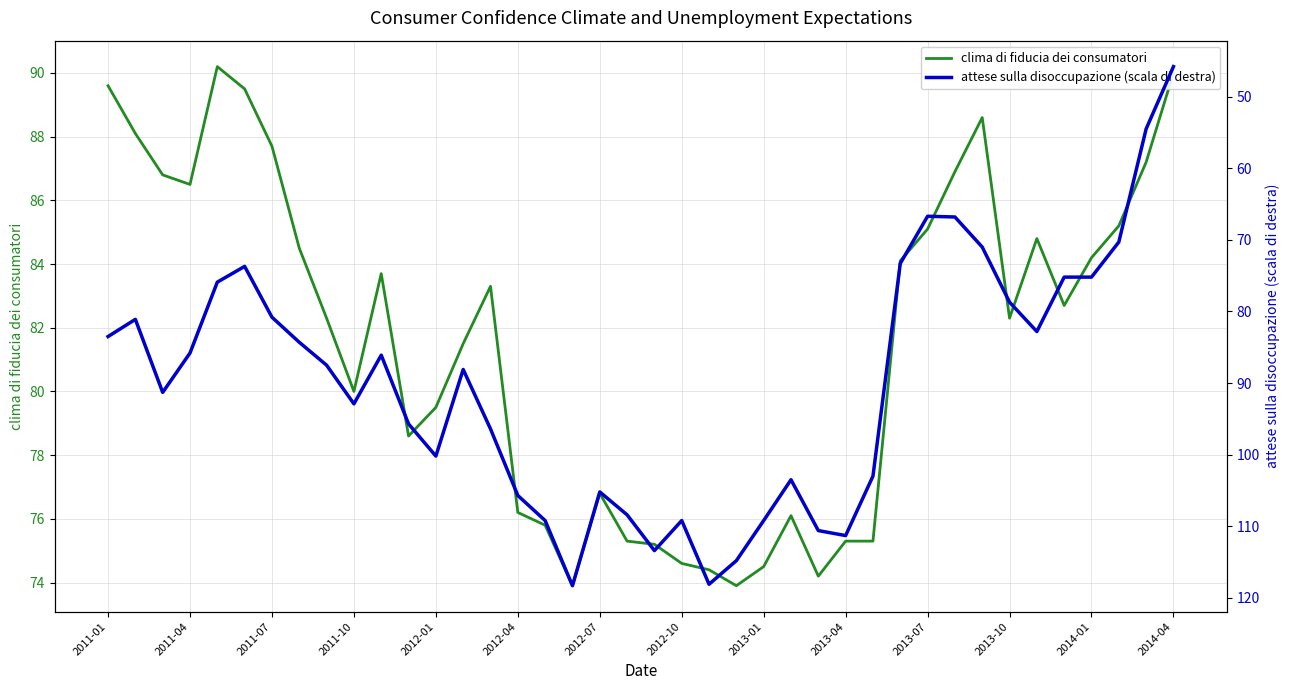

Where does the clima di fiducia dei consumatori series first go above 82?

2011-01